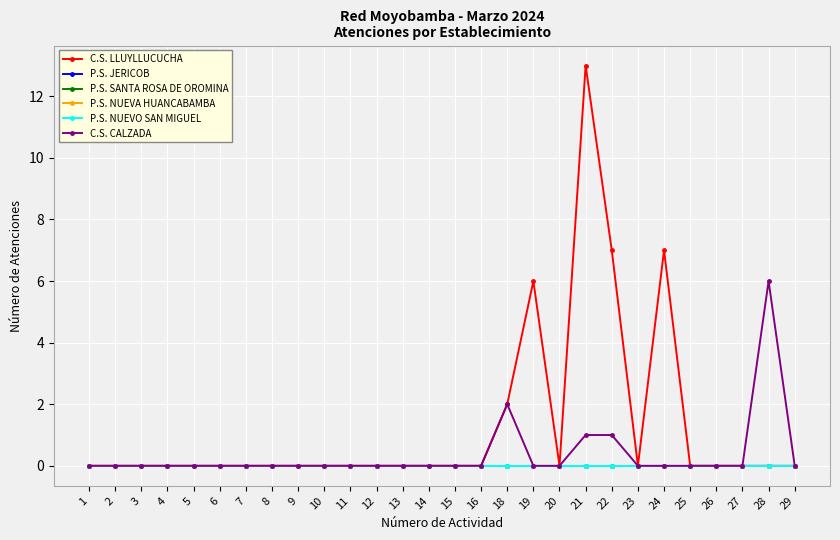

Reading left to right, transcribe all the data shown in this chart.

C.S. LLUYLLUCUCHA: 1=0	2=0	3=0	4=0	5=0	6=0	7=0	8=0	9=0	10=0	11=0	12=0	13=0	14=0	15=0	16=0	18=2	19=6	20=0	21=13	22=7	23=0	24=7	25=0	26=0	27=0	28=0	29=0
P.S. JERICOB: 1=0	2=0	3=0	4=0	5=0	6=0	7=0	8=0	9=0	10=0	11=0	12=0	13=0	14=0	15=0	16=0	18=0	19=0	20=0	21=0	22=0	23=0	24=0	25=0	26=0	27=0	28=0	29=0
P.S. SANTA ROSA DE OROMINA: 1=0	2=0	3=0	4=0	5=0	6=0	7=0	8=0	9=0	10=0	11=0	12=0	13=0	14=0	15=0	16=0	18=0	19=0	20=0	21=0	22=0	23=0	24=0	25=0	26=0	27=0	28=0	29=0
P.S. NUEVA HUANCABAMBA: 1=0	2=0	3=0	4=0	5=0	6=0	7=0	8=0	9=0	10=0	11=0	12=0	13=0	14=0	15=0	16=0	18=0	19=0	20=0	21=0	22=0	23=0	24=0	25=0	26=0	27=0	28=0	29=0
P.S. NUEVO SAN MIGUEL: 1=0	2=0	3=0	4=0	5=0	6=0	7=0	8=0	9=0	10=0	11=0	12=0	13=0	14=0	15=0	16=0	18=0	19=0	20=0	21=0	22=0	23=0	24=0	25=0	26=0	27=0	28=0	29=0
C.S. CALZADA: 1=0	2=0	3=0	4=0	5=0	6=0	7=0	8=0	9=0	10=0	11=0	12=0	13=0	14=0	15=0	16=0	18=2	19=0	20=0	21=1	22=1	23=0	24=0	25=0	26=0	27=0	28=6	29=0